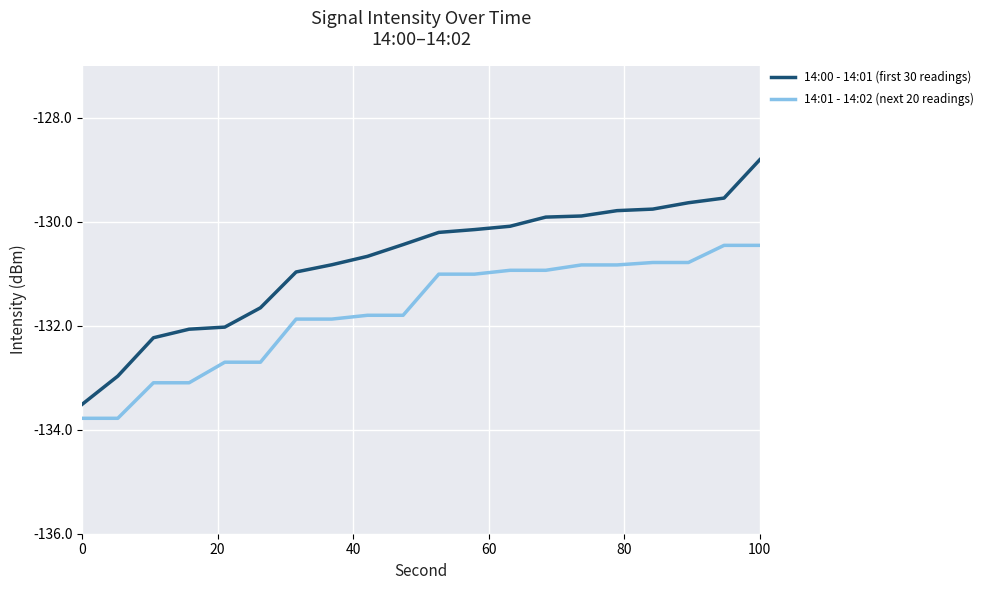

Which series has the widest spread of values?

14:00 - 14:01 (first 30 readings)